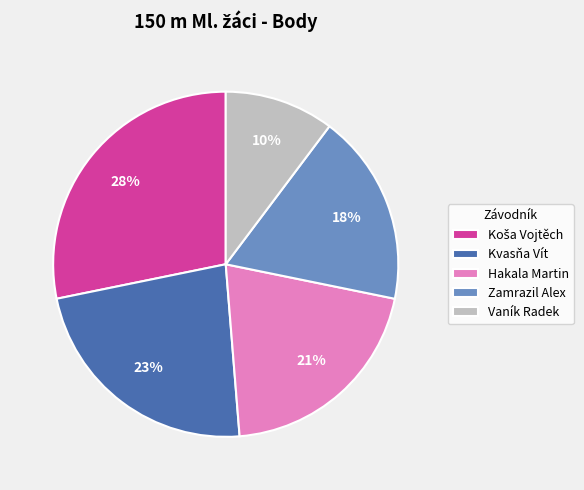

Do Vaník Radek and Zamrazil Alex together represent more than half of the pie?

No